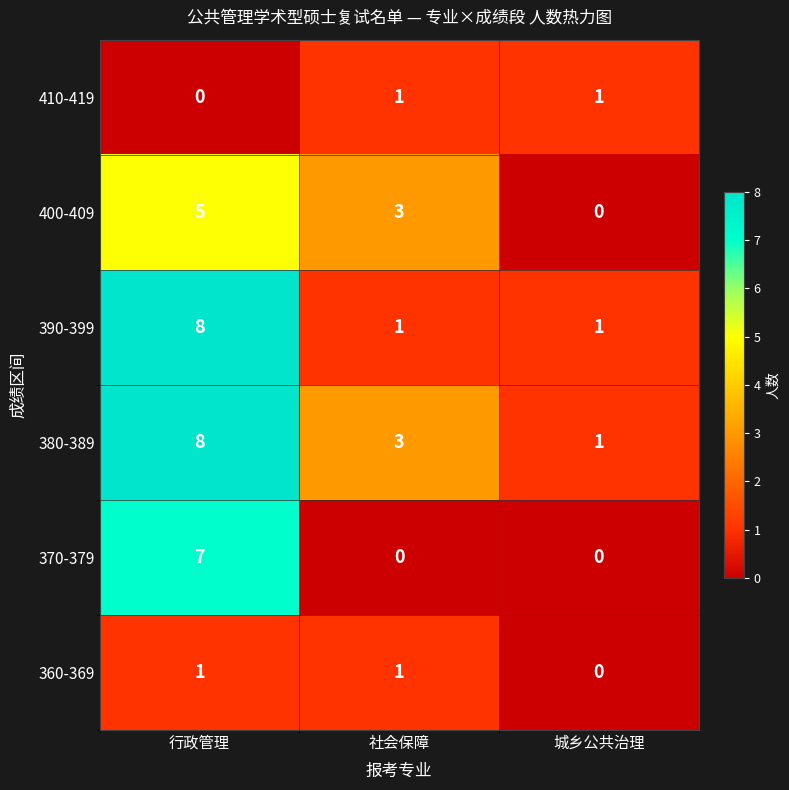

At which category is the sum across all series the highest?

行政管理